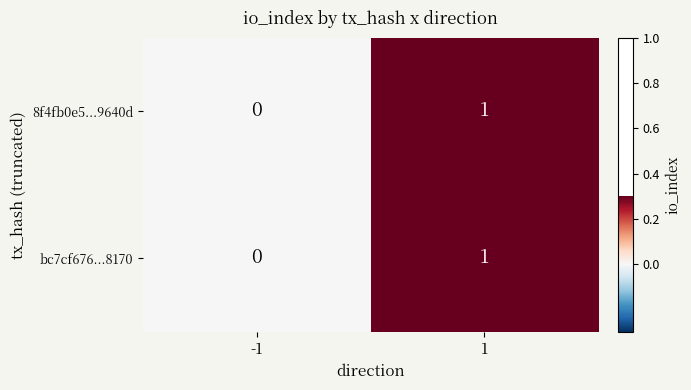

Count the number of data series in this chart.

2